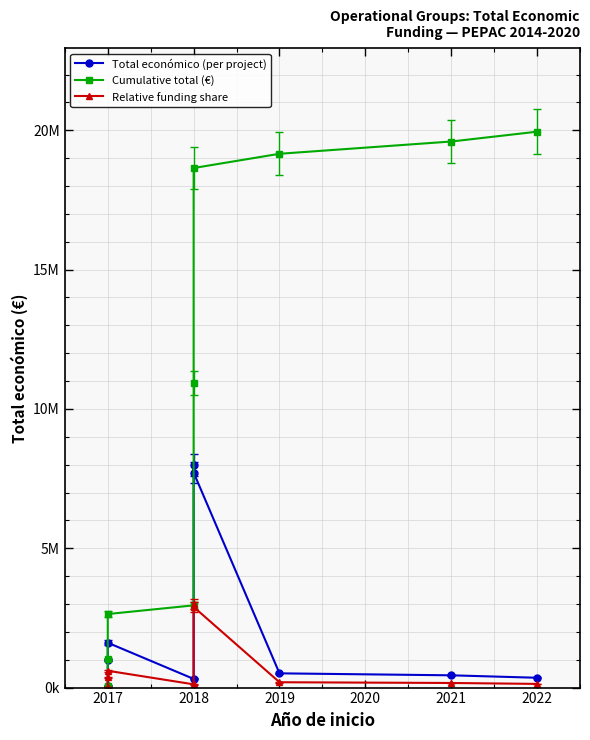

Reading left to right, list all the values displayed in this chart.

Total económico (per project): 42072.0	987684.0	1609378.0	311553.0	7977125.0	7717171.0	511047.0	440317.0	352350.0
Cumulative total (€): 42072.0	1029756.0	2639134.0	2950687.0	10927812.0	18644983.0	19156030.0	19596347.0	19948697.0
Relative funding share: 15781.7	370490.8	603694.8	116866.8	2992304.5	2894793.0	191699.2	165167.6	132170.2